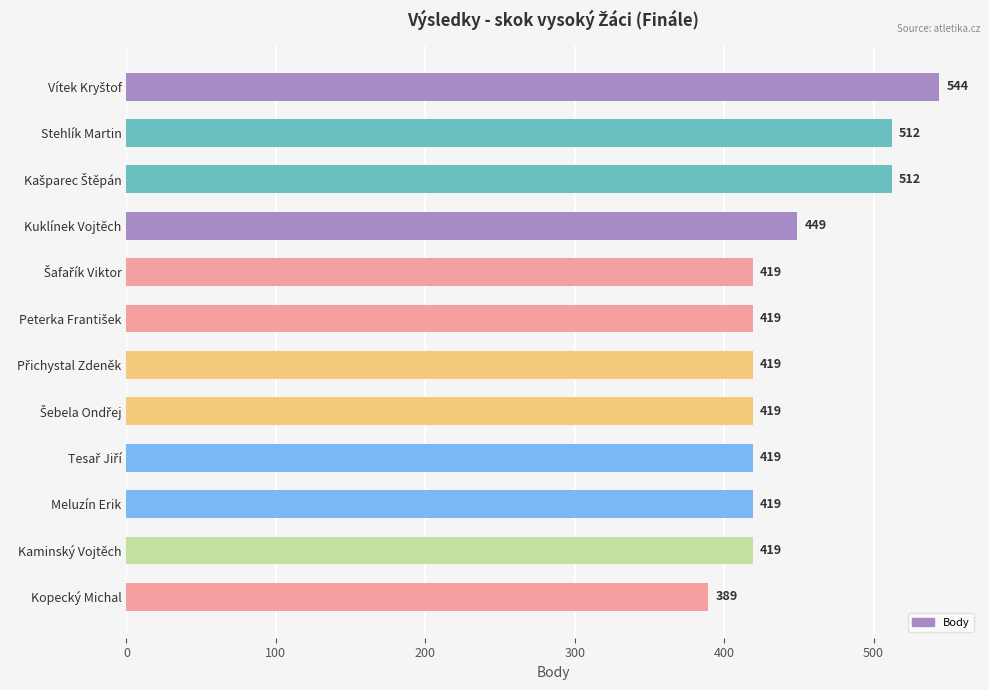

What position from the bottom is Kaminský Vojtěch?

2